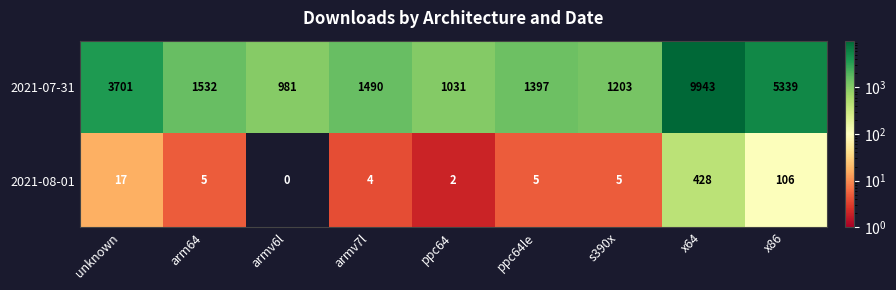

What is the sum of the 2021-08-01 values at armv7l and x86?

110